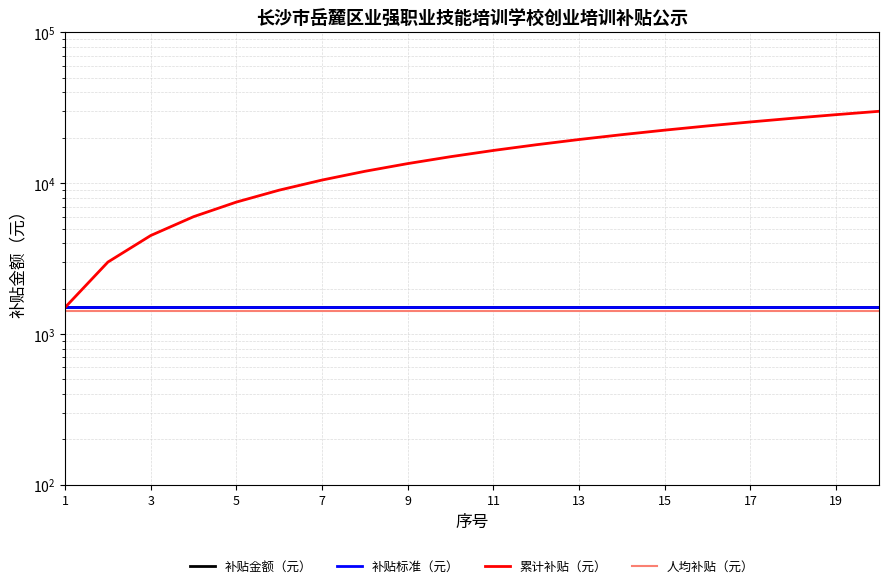

What are all the series names shown in the legend?

补贴金额（元）, 补贴标准（元）, 累计补贴（元）, 人均补贴（元）